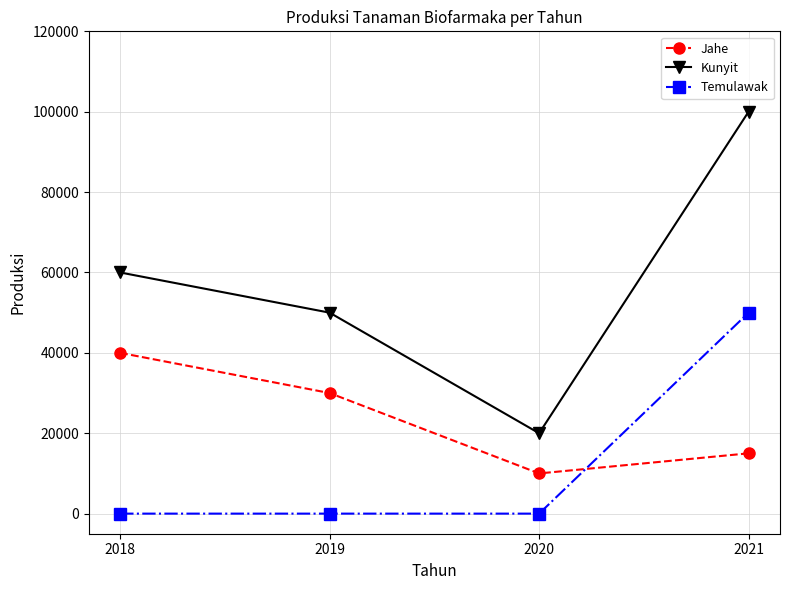

What are all the series names shown in the legend?

Jahe, Kunyit, Temulawak